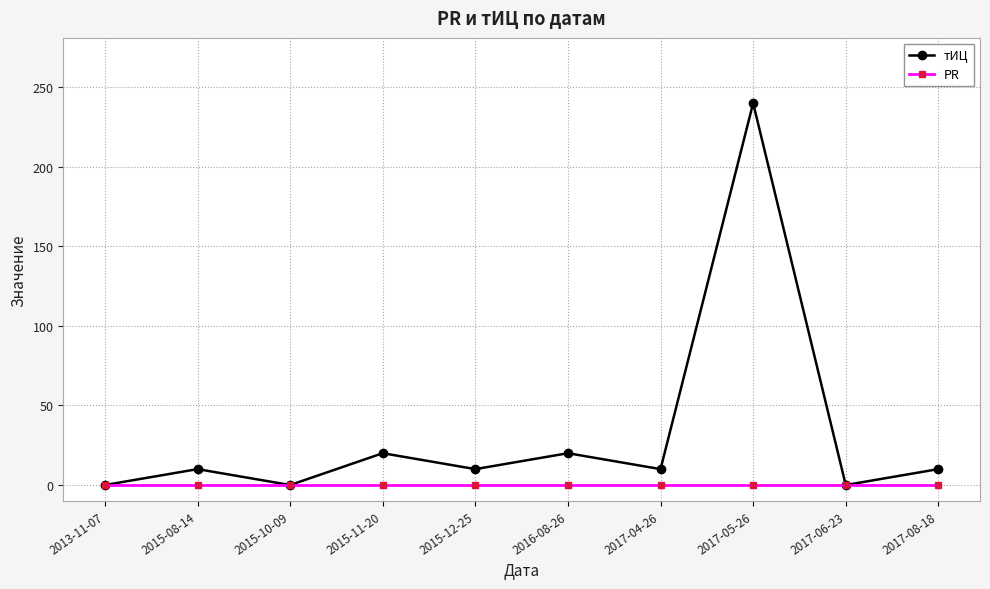

At how many categories does at least one series exceed 191?

1